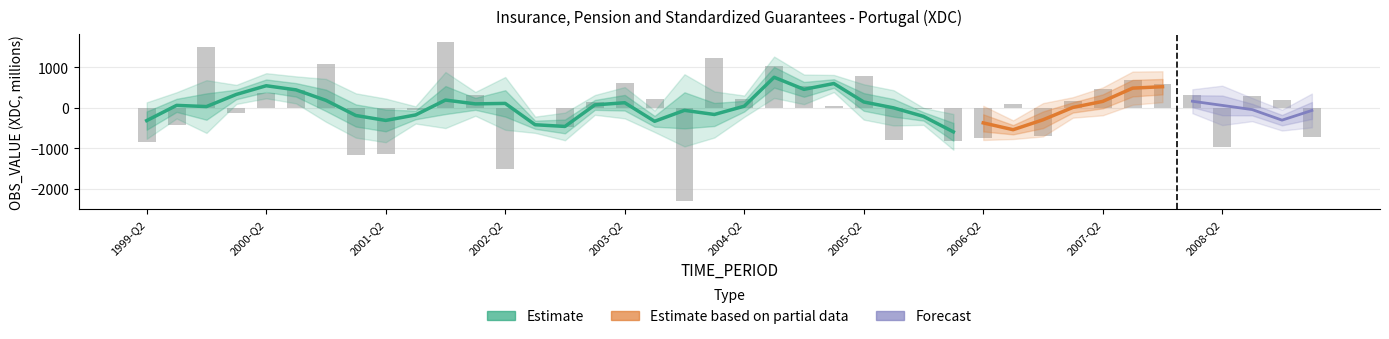

Does the chart contain stacked bars?

No